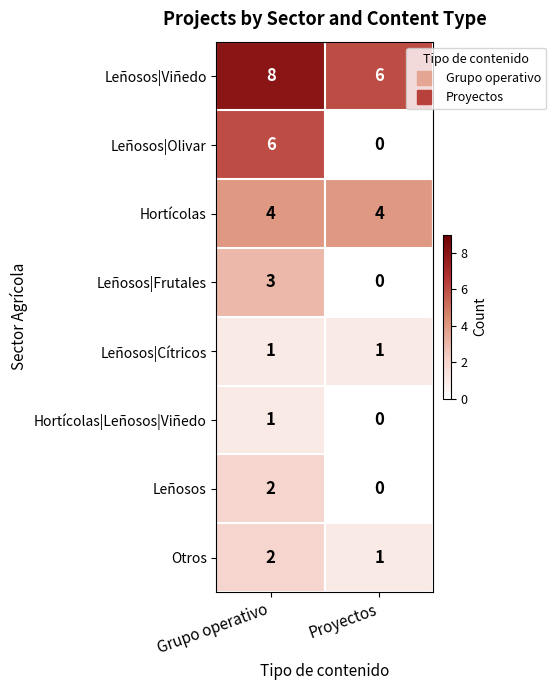

What is the sum of all Leñosos|Olivar values?

6